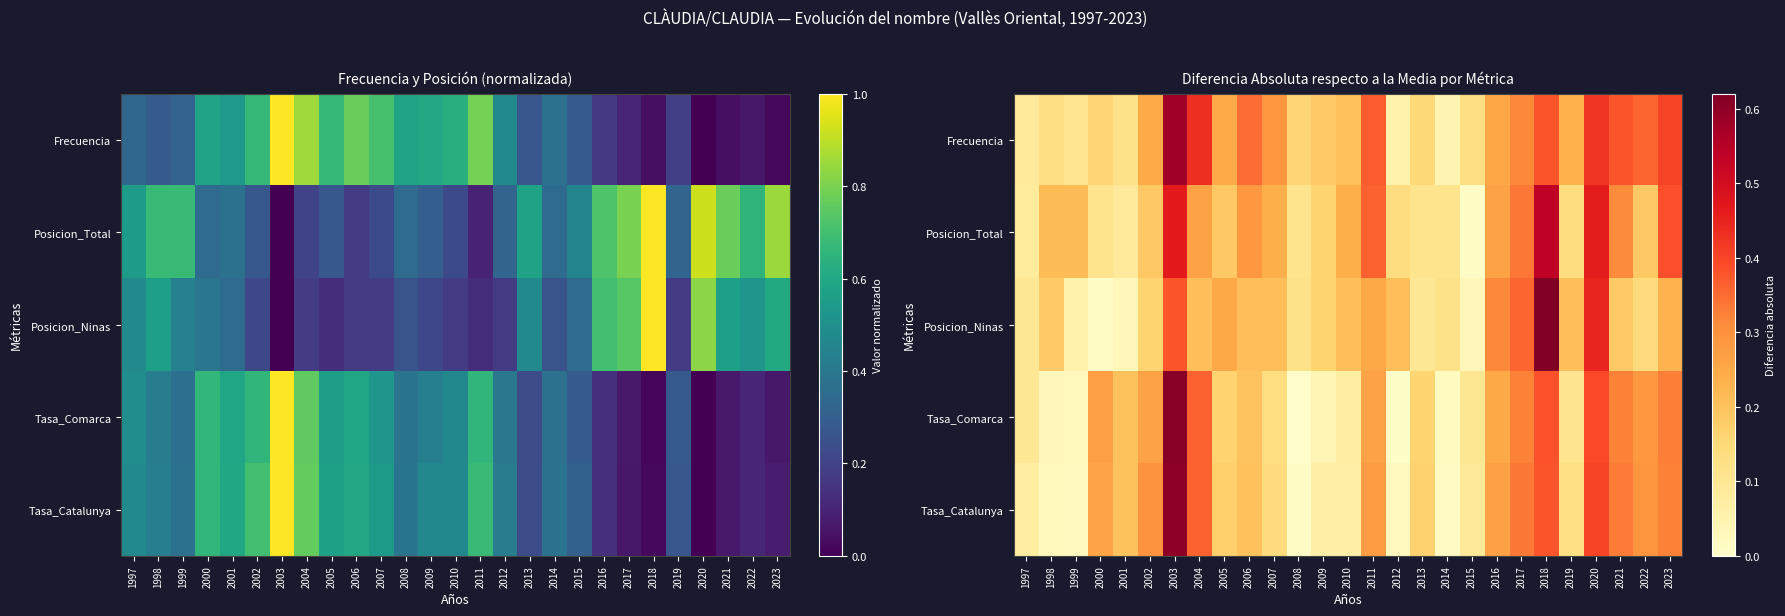

Which has a higher value, 2016 or 2019?

2016